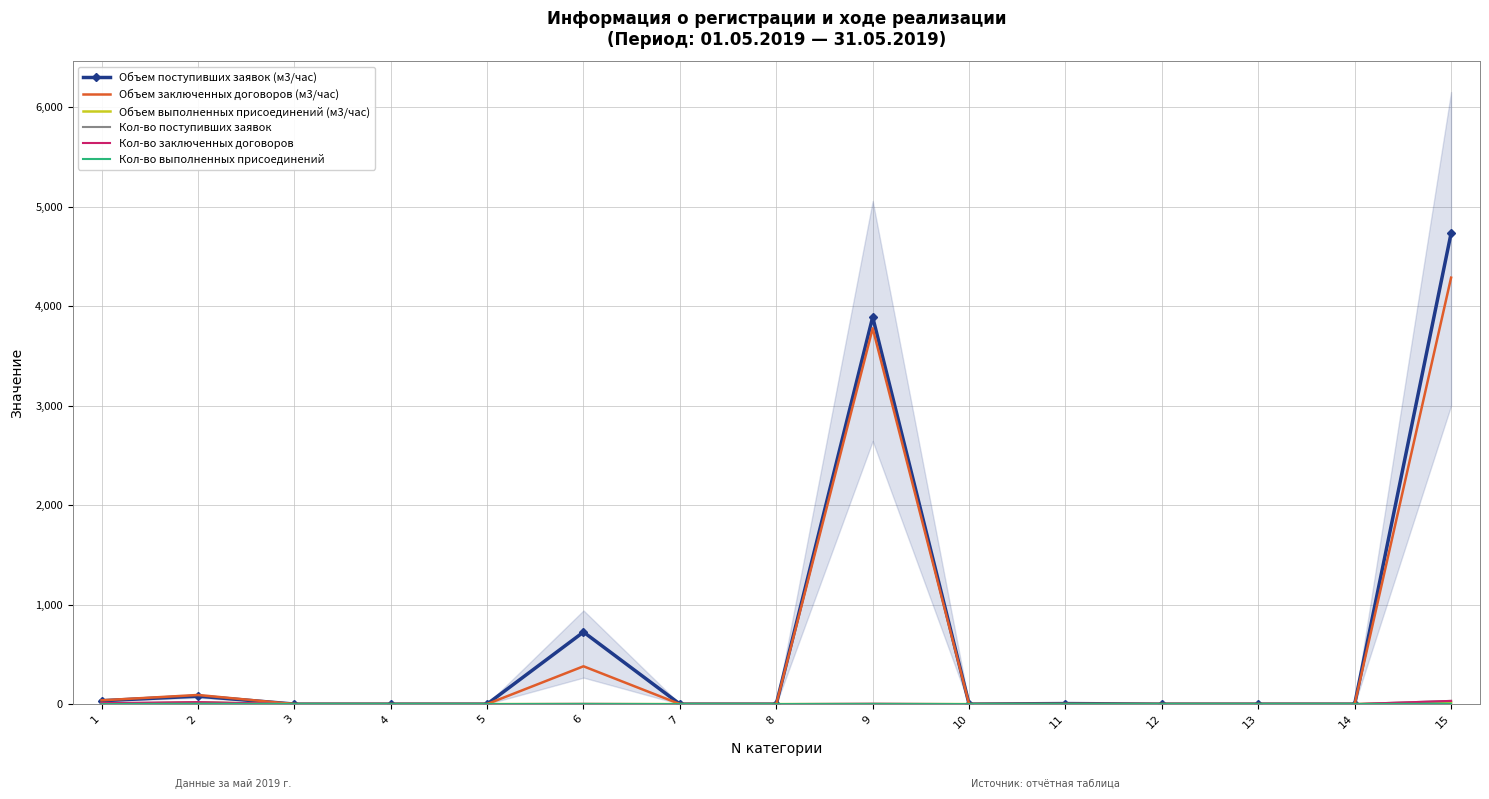

The Объем поступивших заявок (м3/час) series shows -3077.0 at 4. True or false?

False